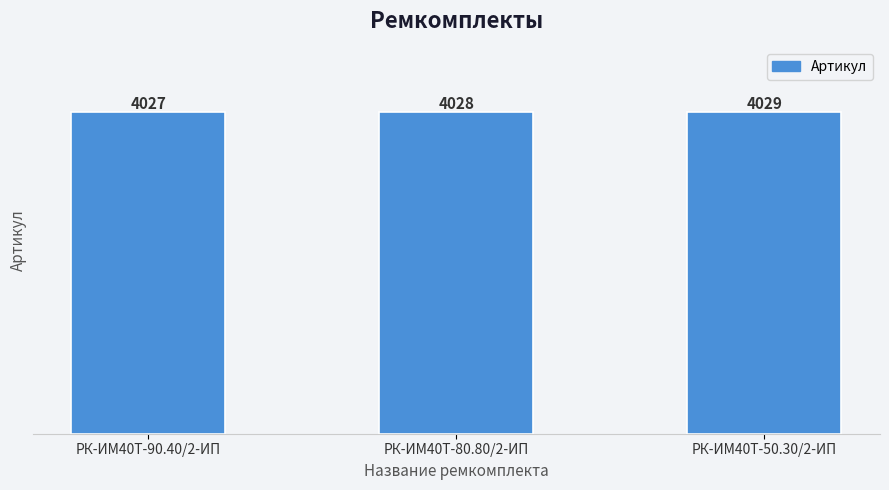

Are the bars grouped side by side (vs. stacked)?

No